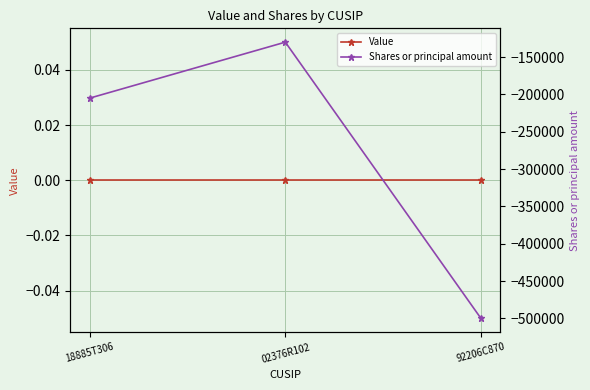

Rank the series by their average value, from lowest to highest.

Shares or principal amount, Value